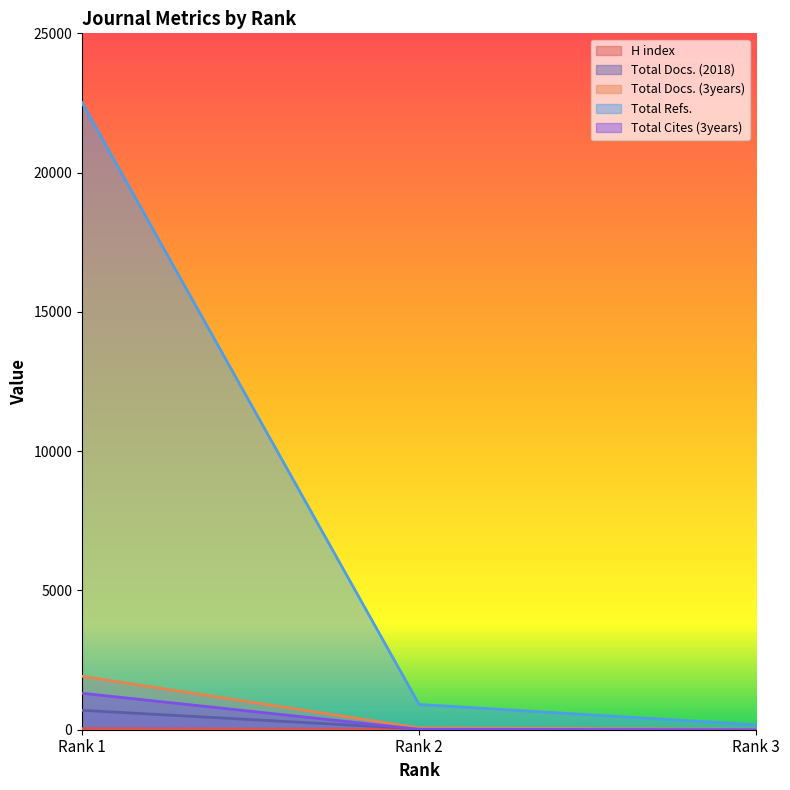

What are all the series names shown in the legend?

H index, Total Docs. (2018), Total Docs. (3years), Total Refs., Total Cites (3years)